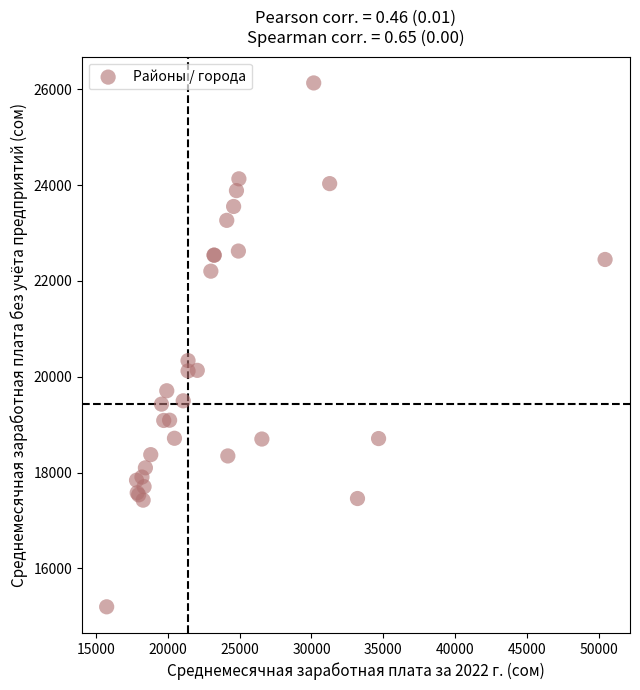

What Y value in the scatter plot is closest to 20666?

20338